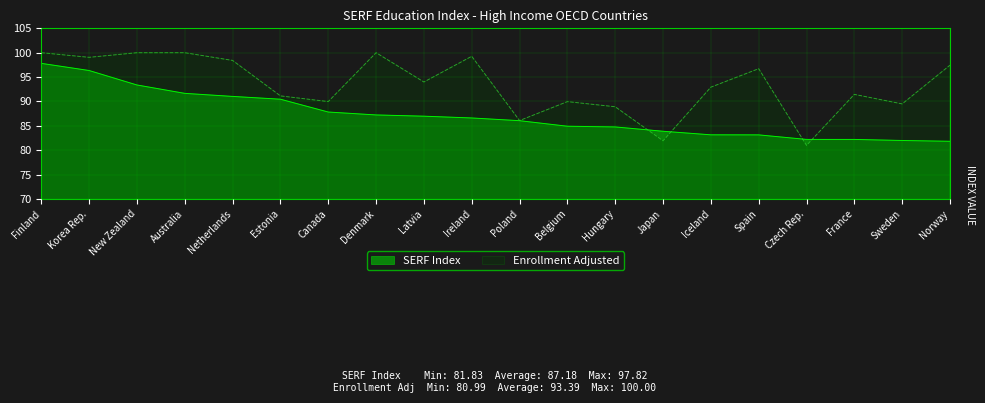

The SERF Index series shows 82.2 at Czech Rep.. True or false?

True